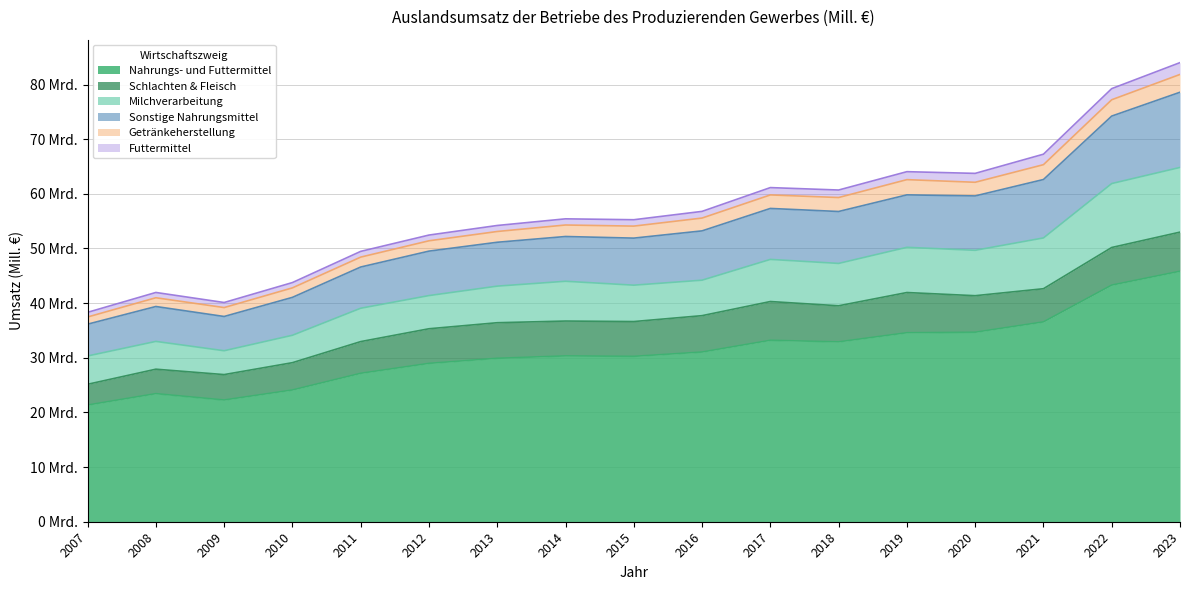

In Nahrungs- und Futtermittel, how many points are higher than both neighbors (excluding endpoints)?

3